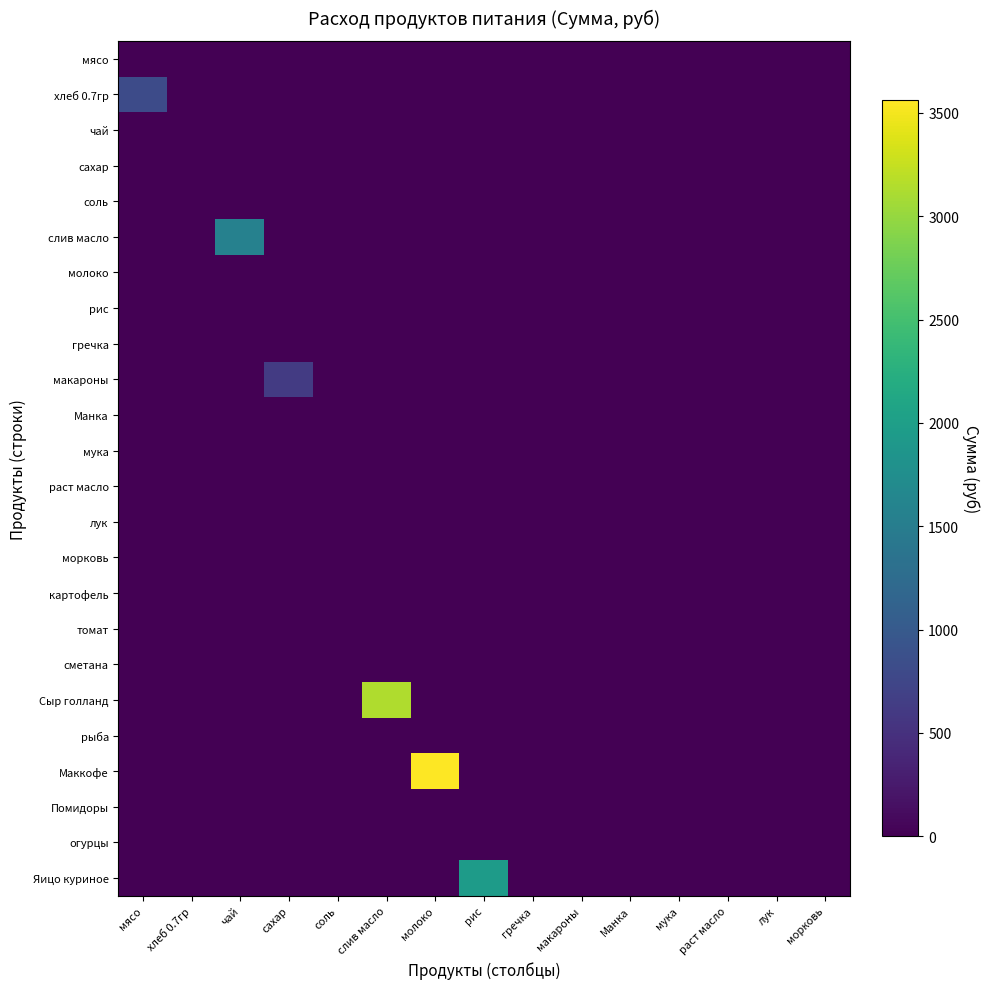

Between сахар and мука, which is larger?

сахар